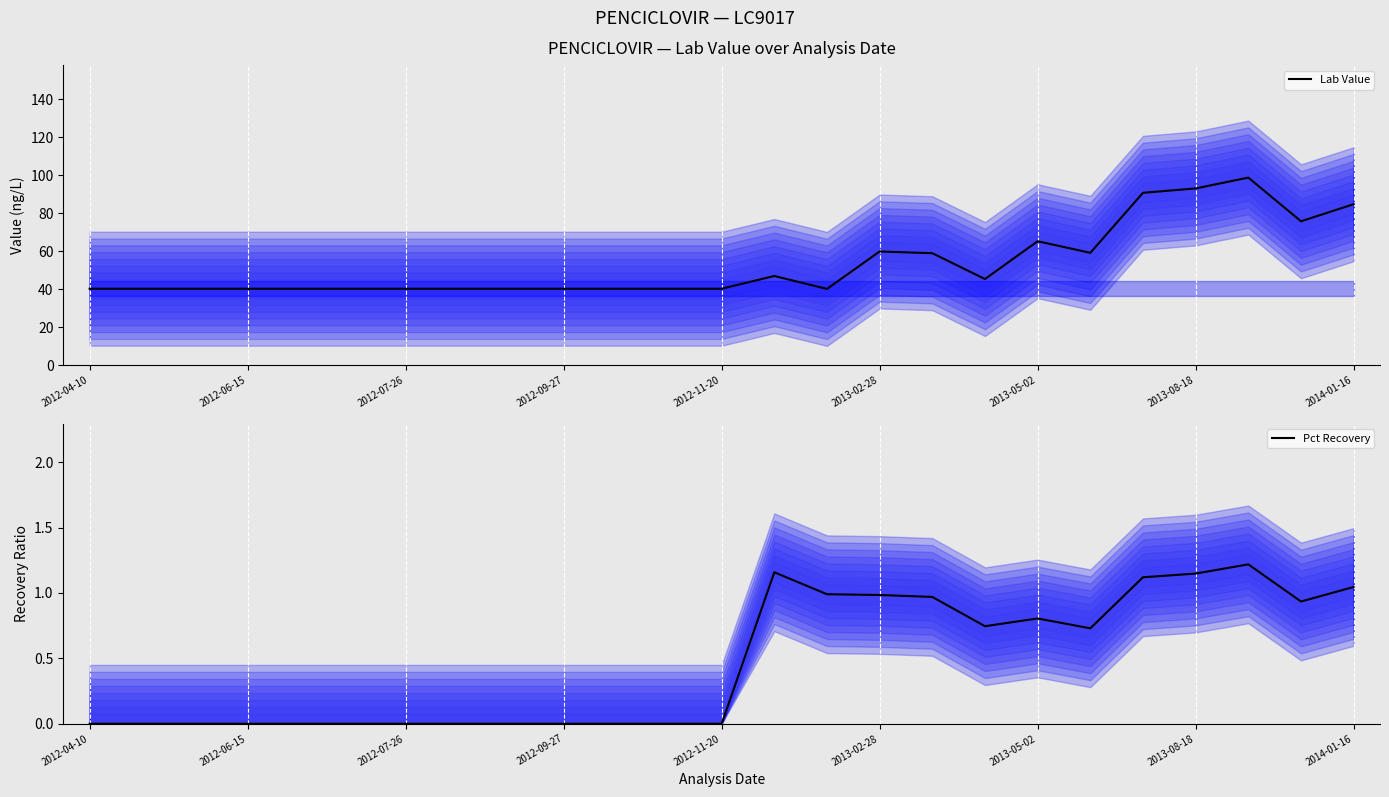

Does the chart display data point markers on the line(s)?

No